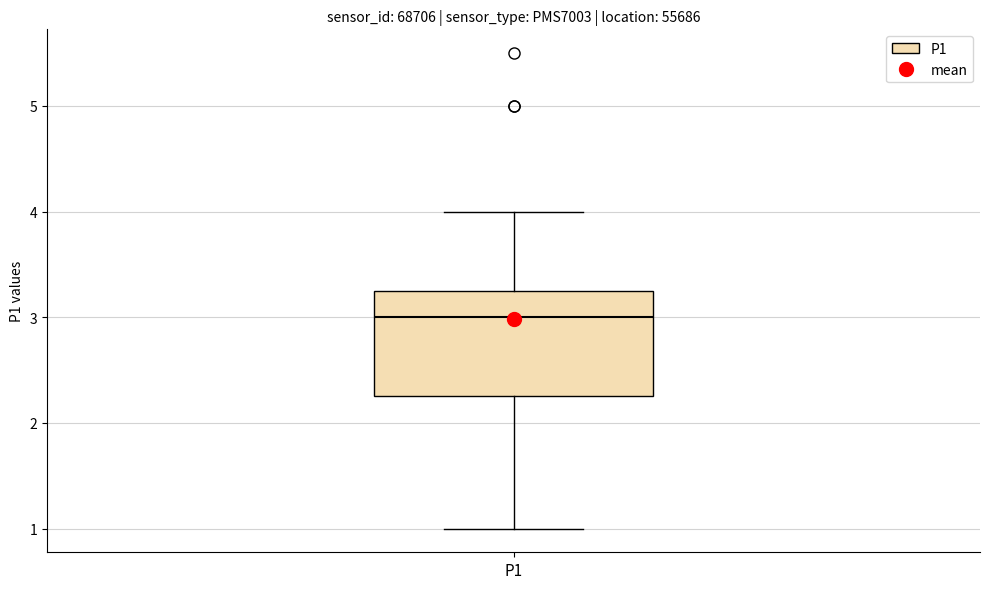

Read this box plot against the y-axis: the position of the median line, the range covered by the box, and the ends of both whiskers. The values are not printed on the chart, so give them approximately, as read against the axis.

median 3.0, box 2.3 to 3.3, whiskers 1.0 to 4.0